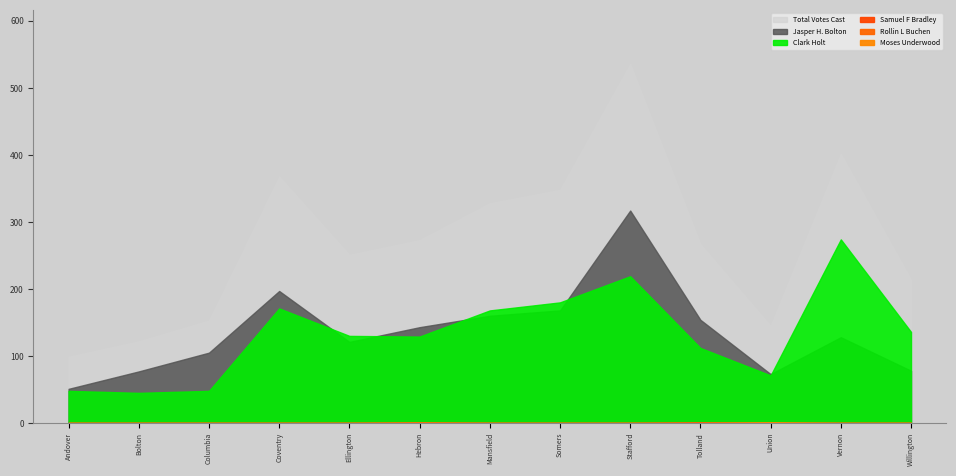

Does the chart have visible grid lines?

No